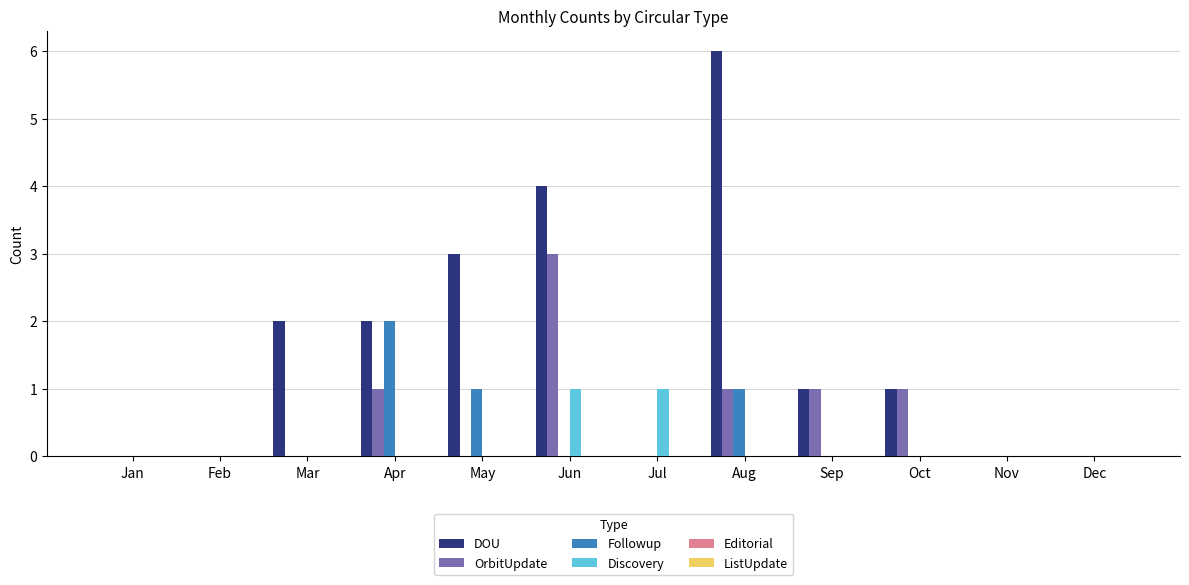

Where is DOU nearest to the value 3?

May